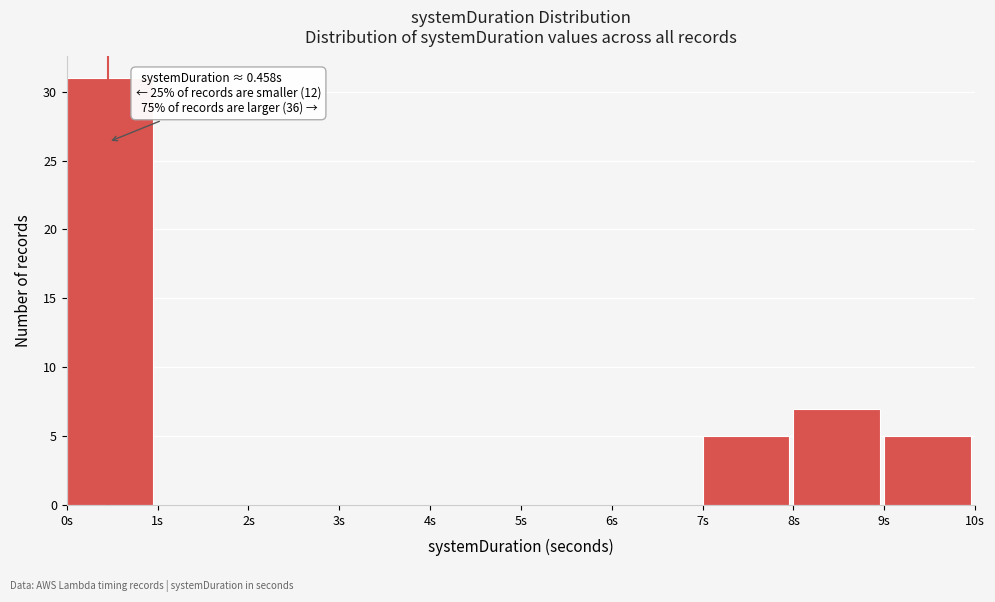

Which range on the x-axis has the tallest bar?

0 to 1